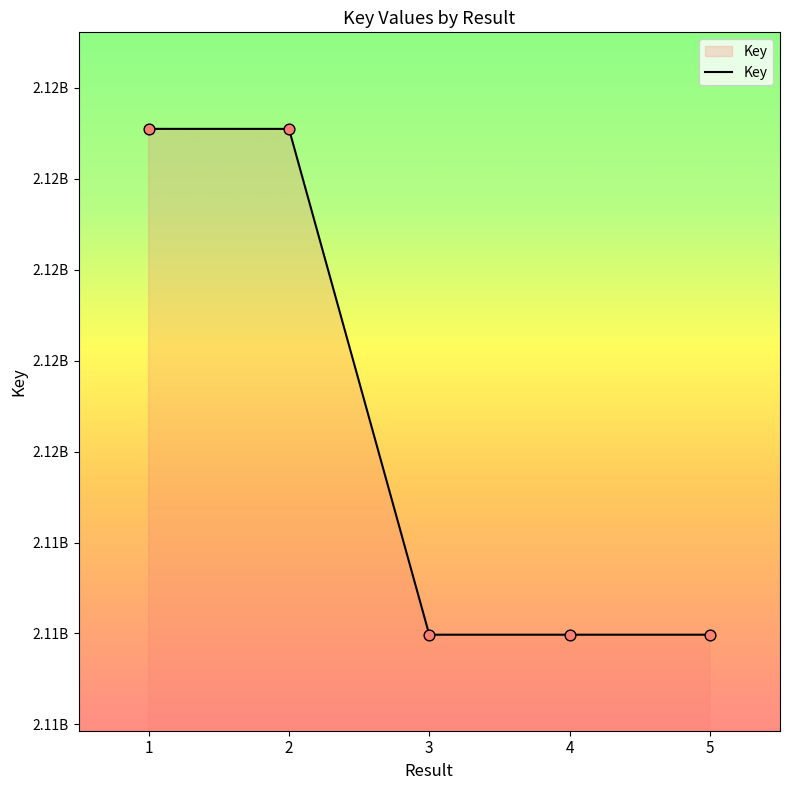

What is the change in value from 1 to 2?

-720